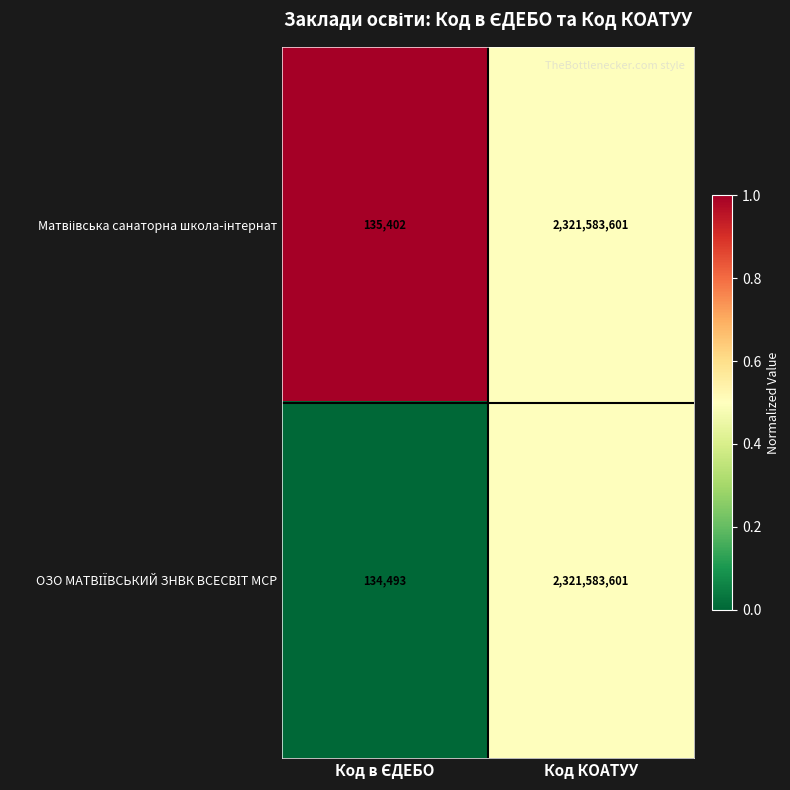

Count the number of data series in this chart.

2